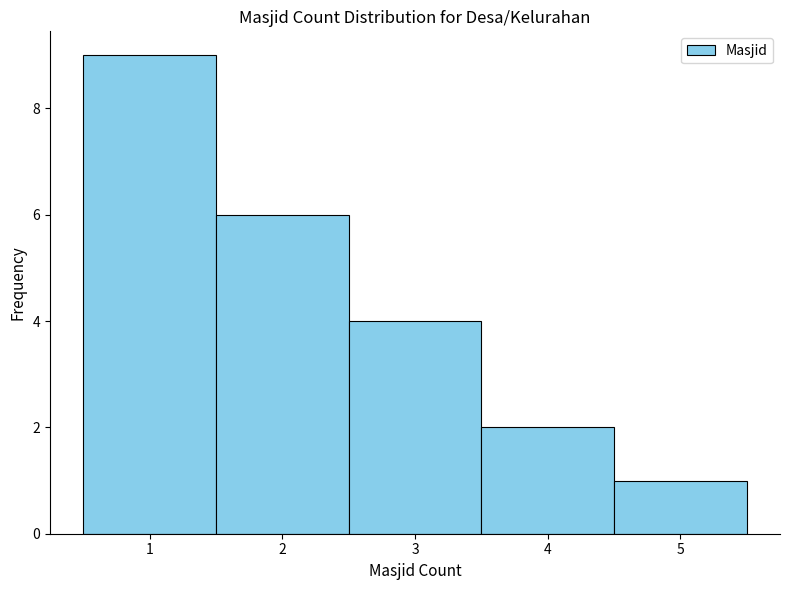

Reading left to right, transcribe this chart: for each bar, give the range it covers on the x-axis and its height. The values are not printed on the chart, so give them approximately, as read against the axis.

0.5 to 1.5: 9
1.5 to 2.5: 6
2.5 to 3.5: 4
3.5 to 4.5: 2
4.5 to 5.5: 1